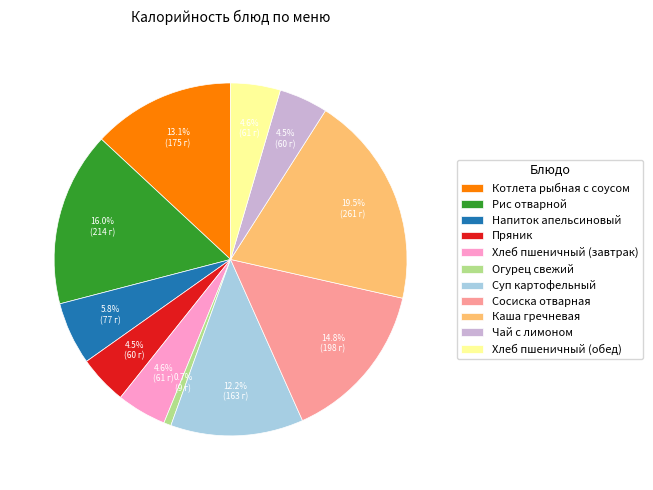

The Суп картофельный slice represents 22% of the pie. True or false?

False